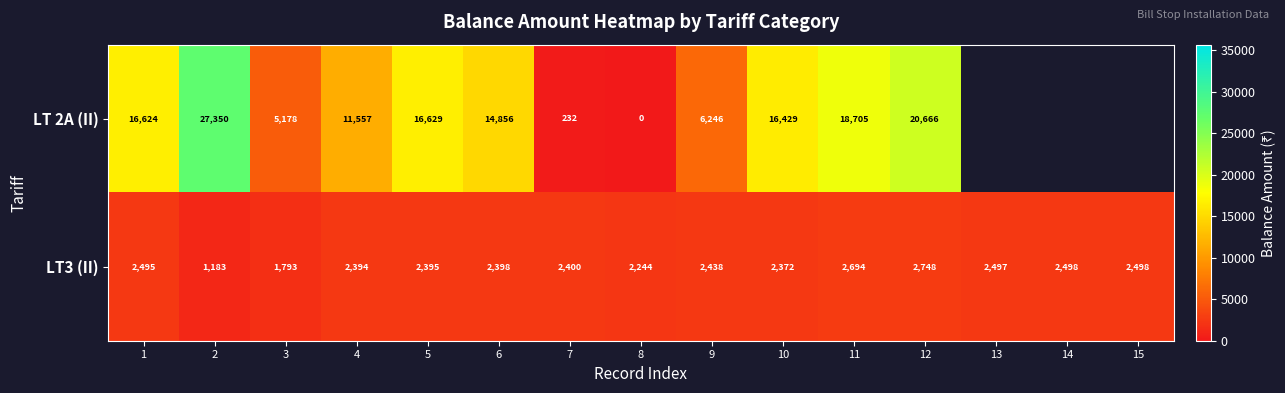

At which label is LT3 (II) closest to 1965?

3